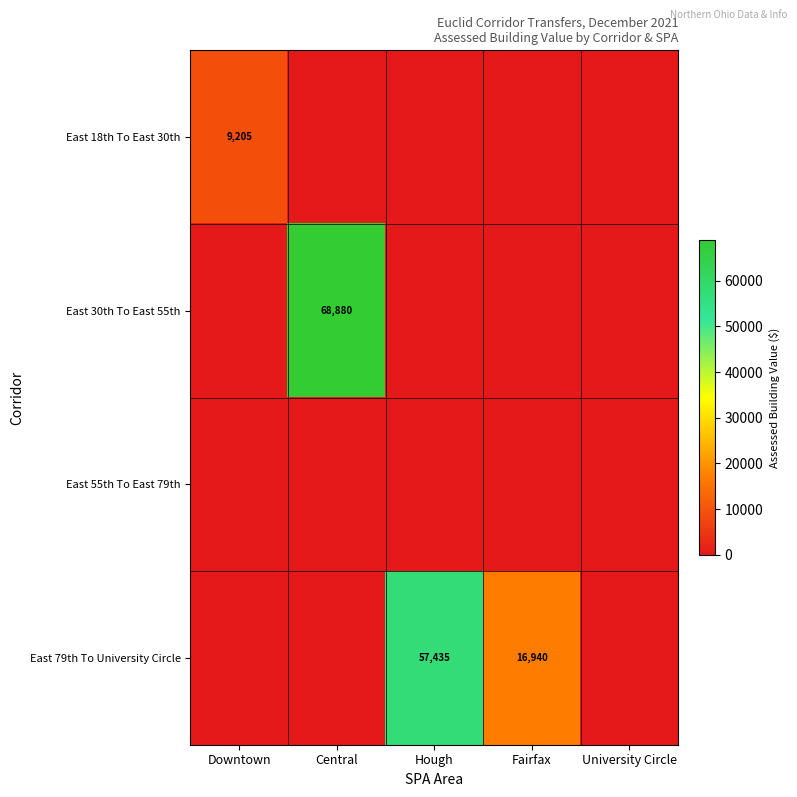

Which category has the highest value across all series?

Central